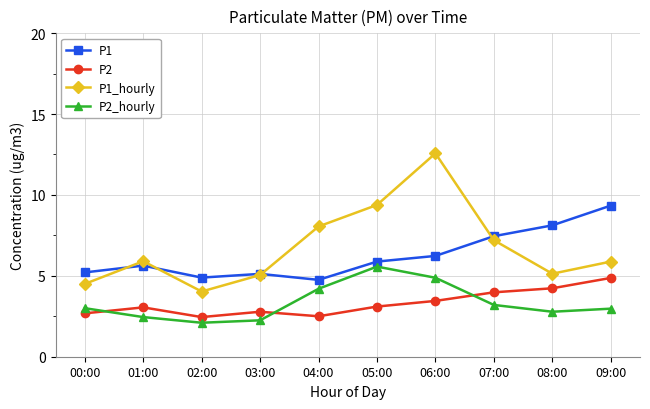

True or false: P1 and P2 cross at least once.

False